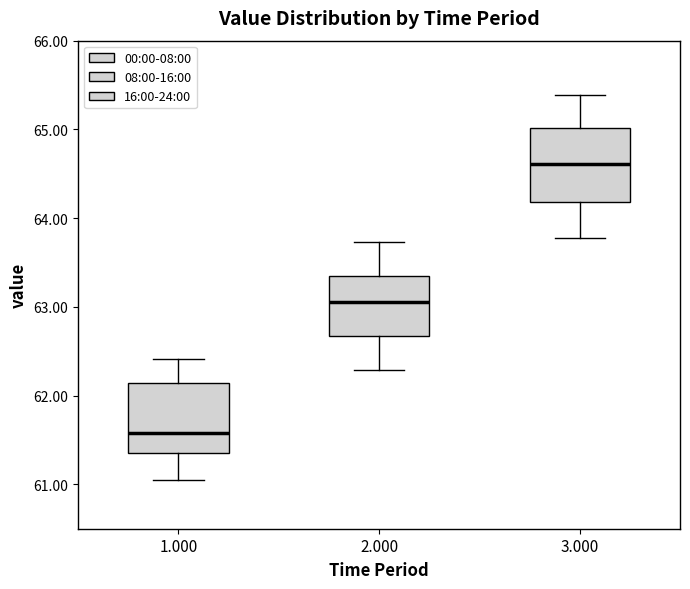

Where is the upper edge of the box at x = 1.000 on the y-axis? The values are not printed on the chart, so give them approximately, as read against the axis.

62.1